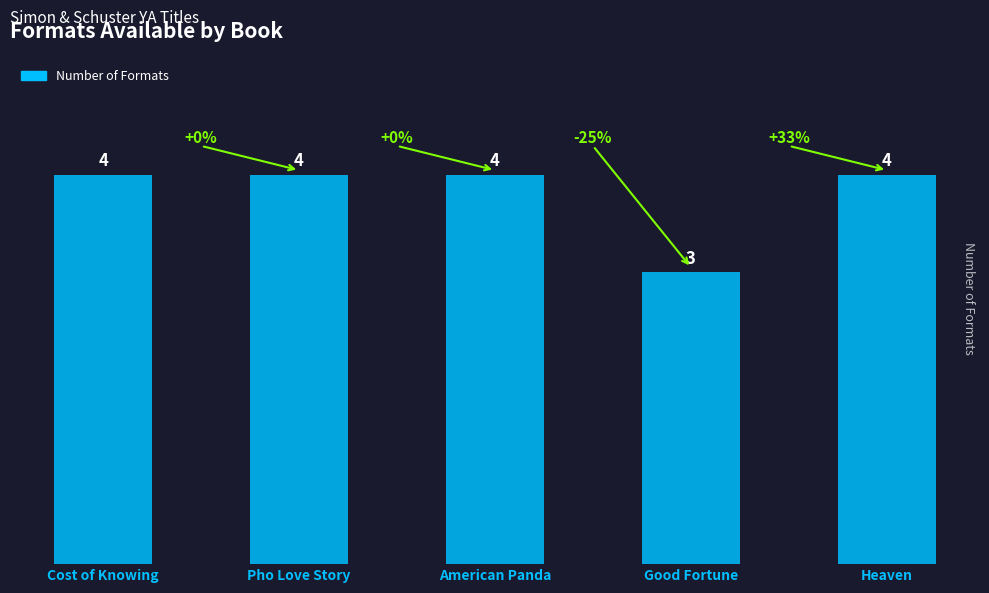

What is the maximum value shown in the chart?

4